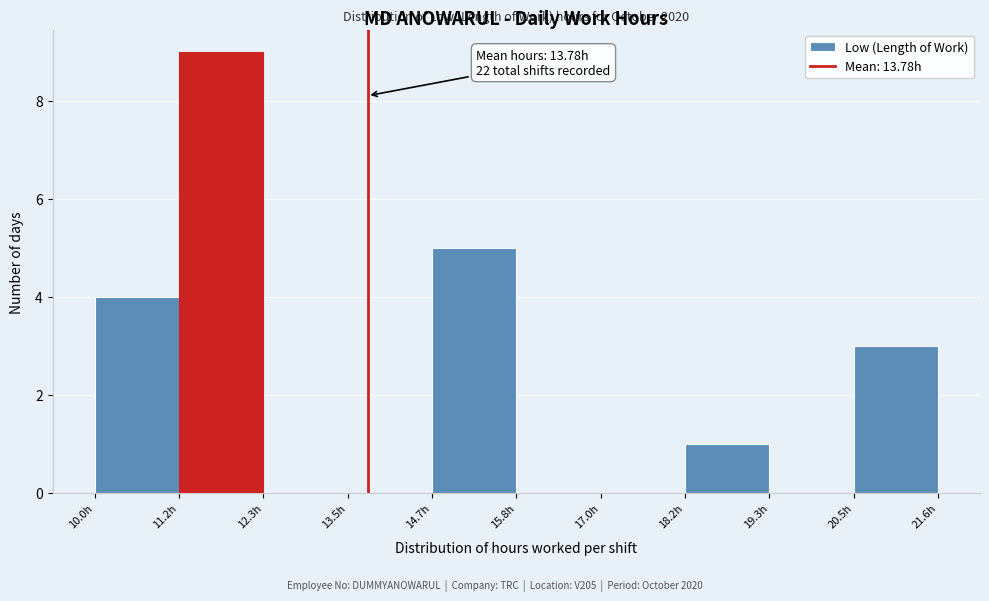

Which range on the x-axis has the tallest bar?

11.2 to 12.4